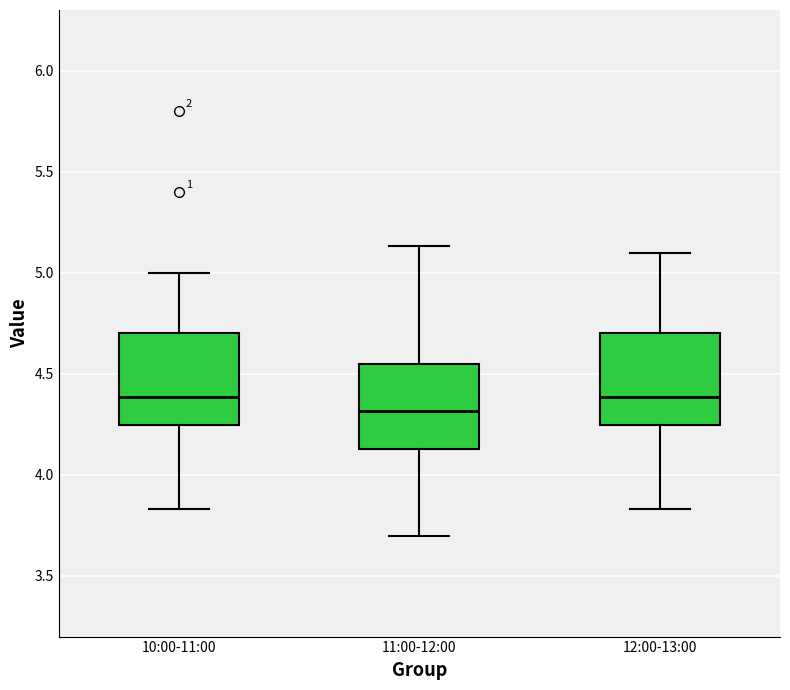

Reading left to right, transcribe this box plot: for each box, give where its median line is, the range the box spans, and where its two whiskers end, as read against the y-axis. The values are not printed on the chart, so give them approximately, as read against the axis.

10:00-11:00: median 4.40, box 4.25 to 4.70, whiskers 3.85 to 5.00
11:00-12:00: median 4.30, box 4.15 to 4.55, whiskers 3.70 to 5.15
12:00-13:00: median 4.40, box 4.25 to 4.70, whiskers 3.85 to 5.10